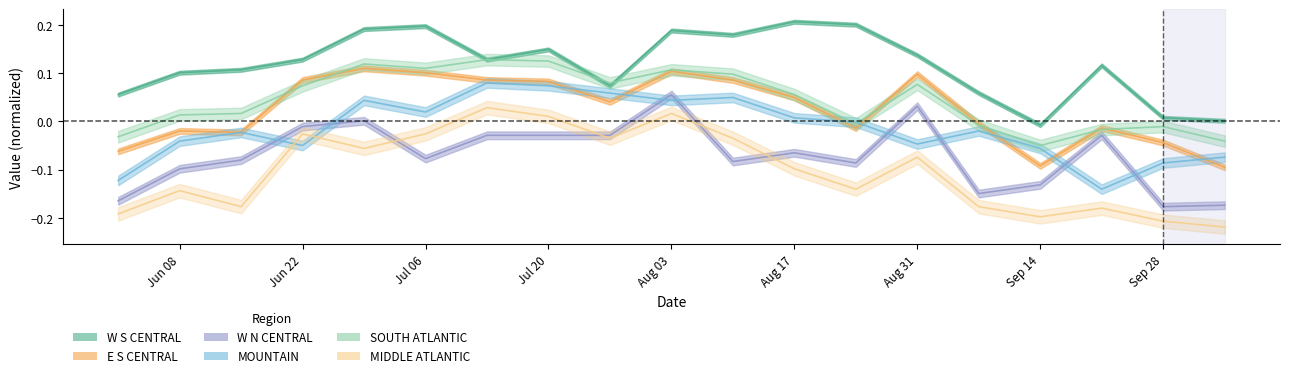

What is the minimum value for E S CENTRAL?

-0.1